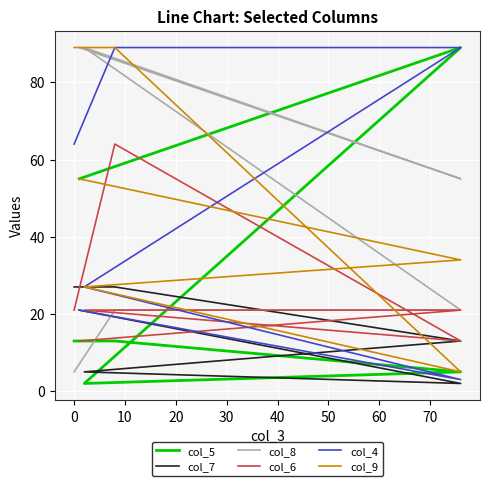

Does the chart display data point markers on the line(s)?

No